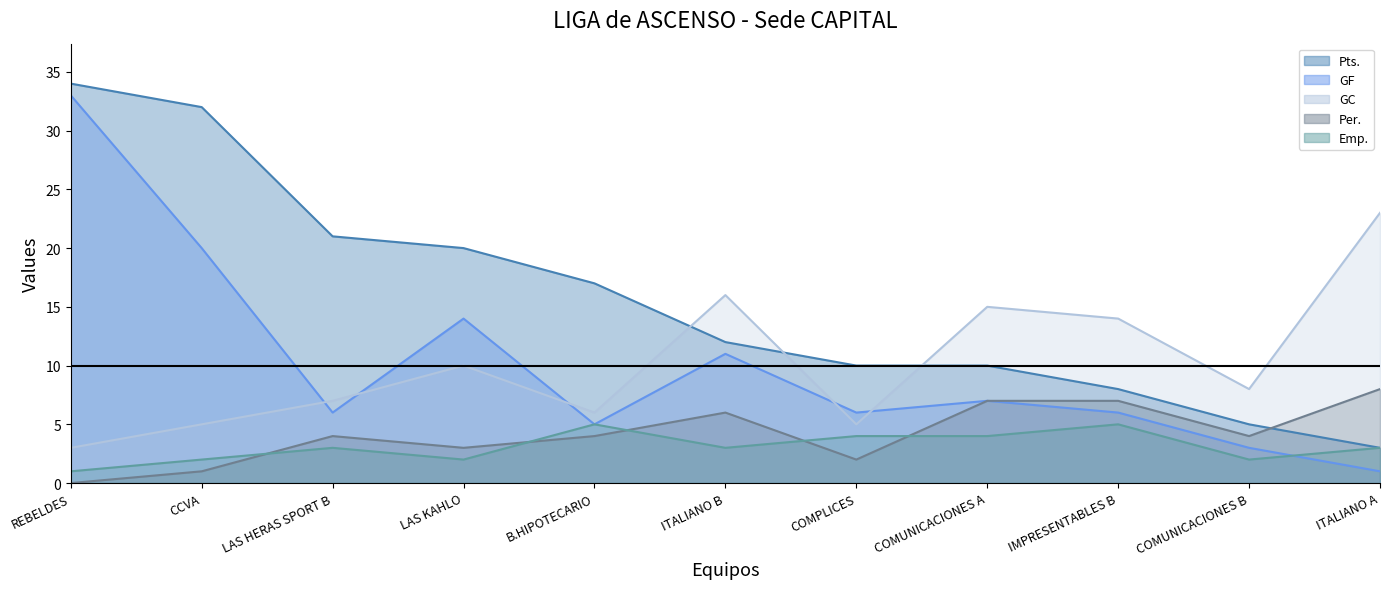

How many times do Per. and Pts. cross each other?

1